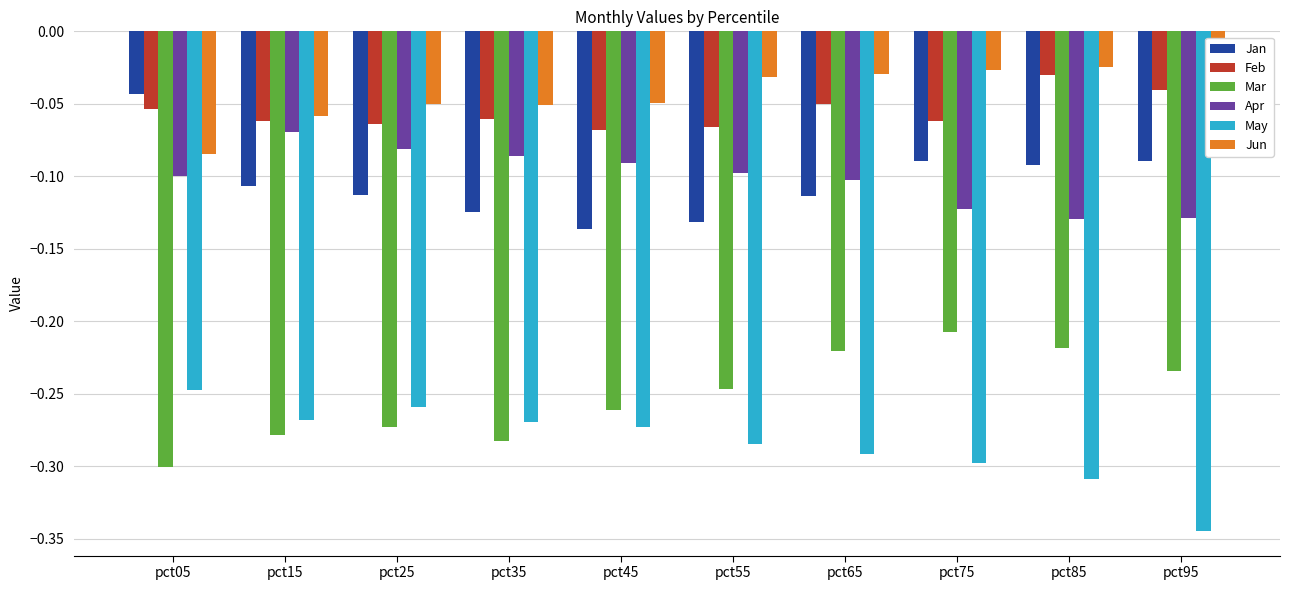

Count the number of data series in this chart.

6